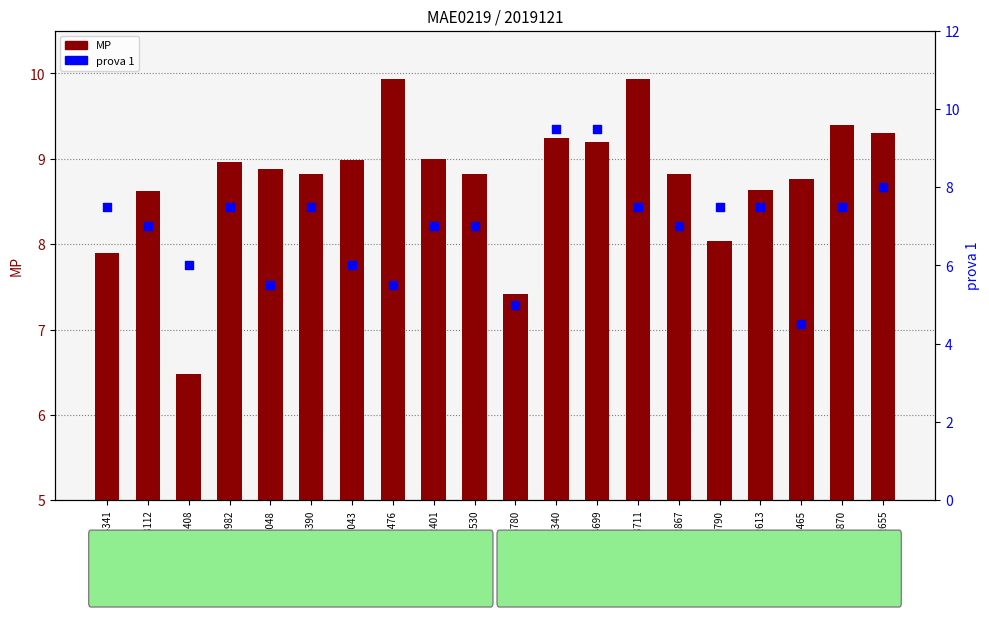

Which series has the largest total across all categories?

MP